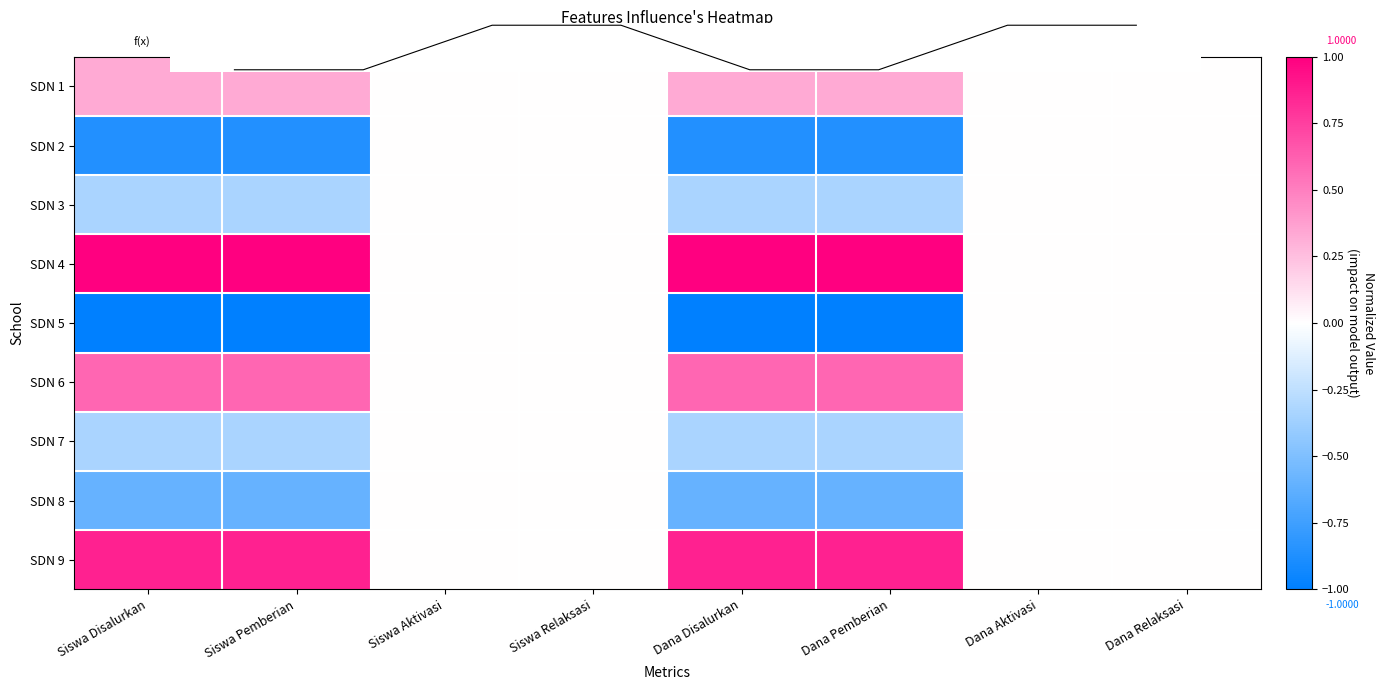

How many data points does each series have?

8